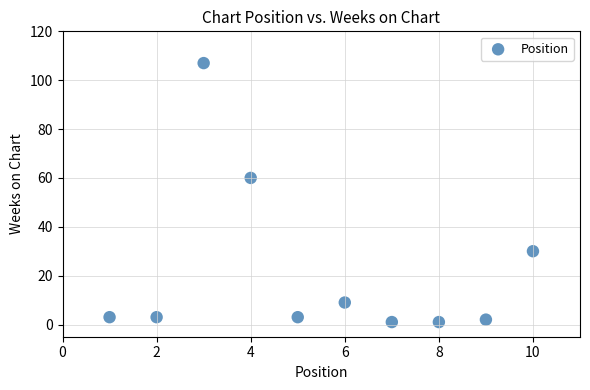

What Y value in the scatter plot is closest to 54?

60